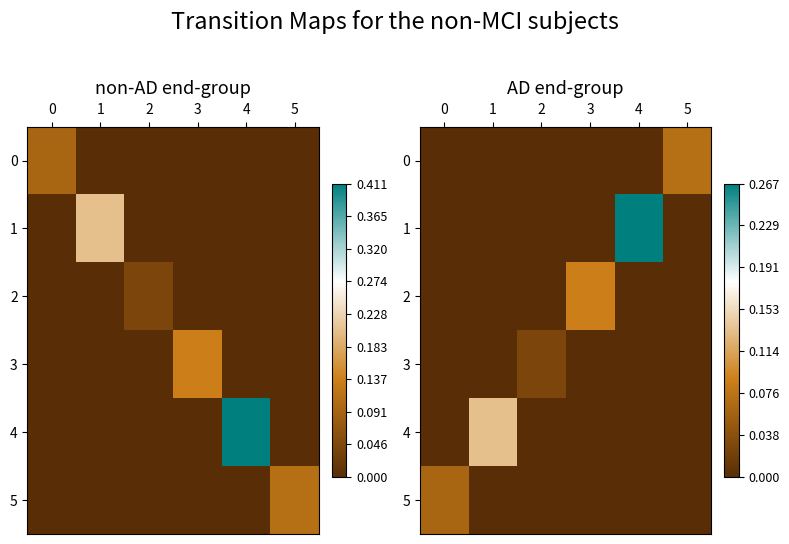

What is the difference between the maximum and minimum values in the 1 series?

0.3